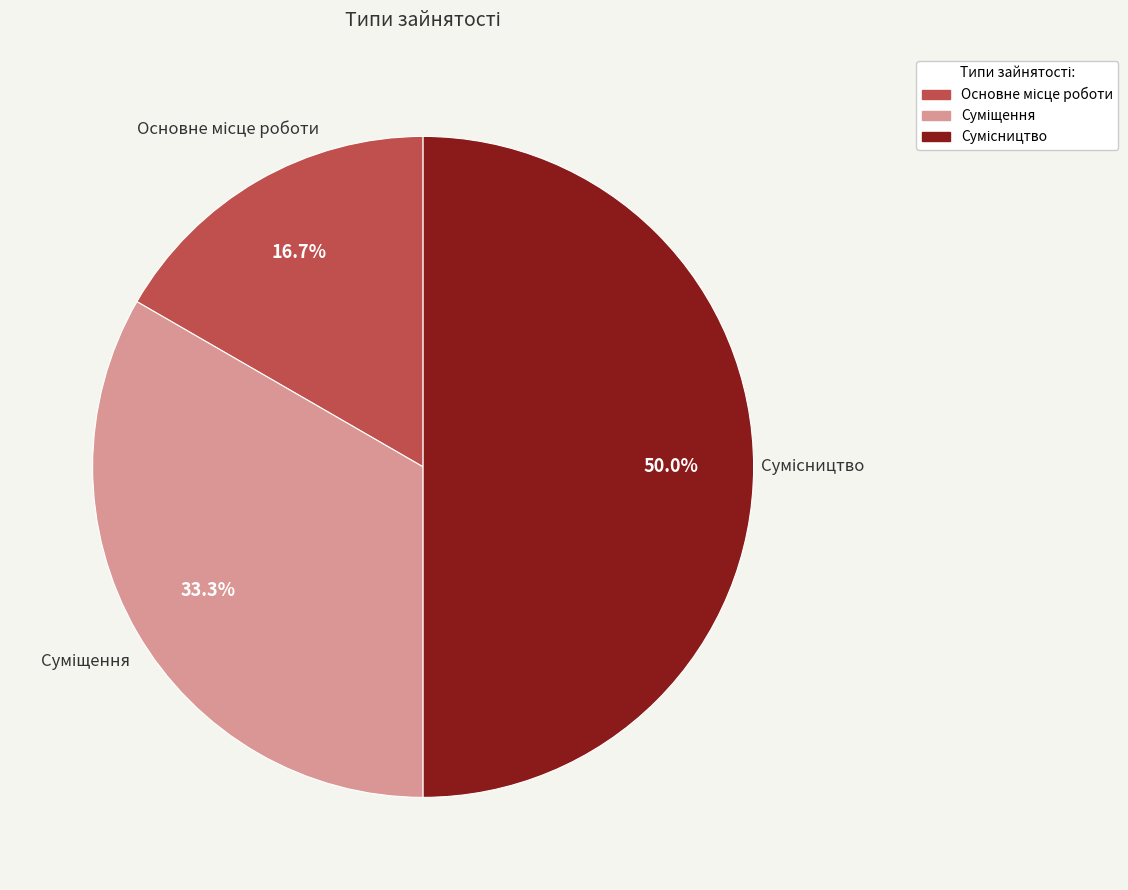

What is the smallest slice in the pie chart?

Основне місце роботи